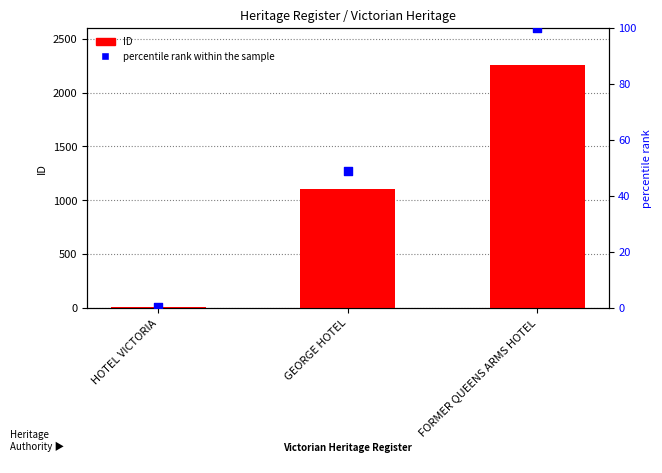

Is the value of percentile rank within the sample at FORMER QUEENS ARMS HOTEL greater than the value of ID at HOTEL VICTORIA?

Yes